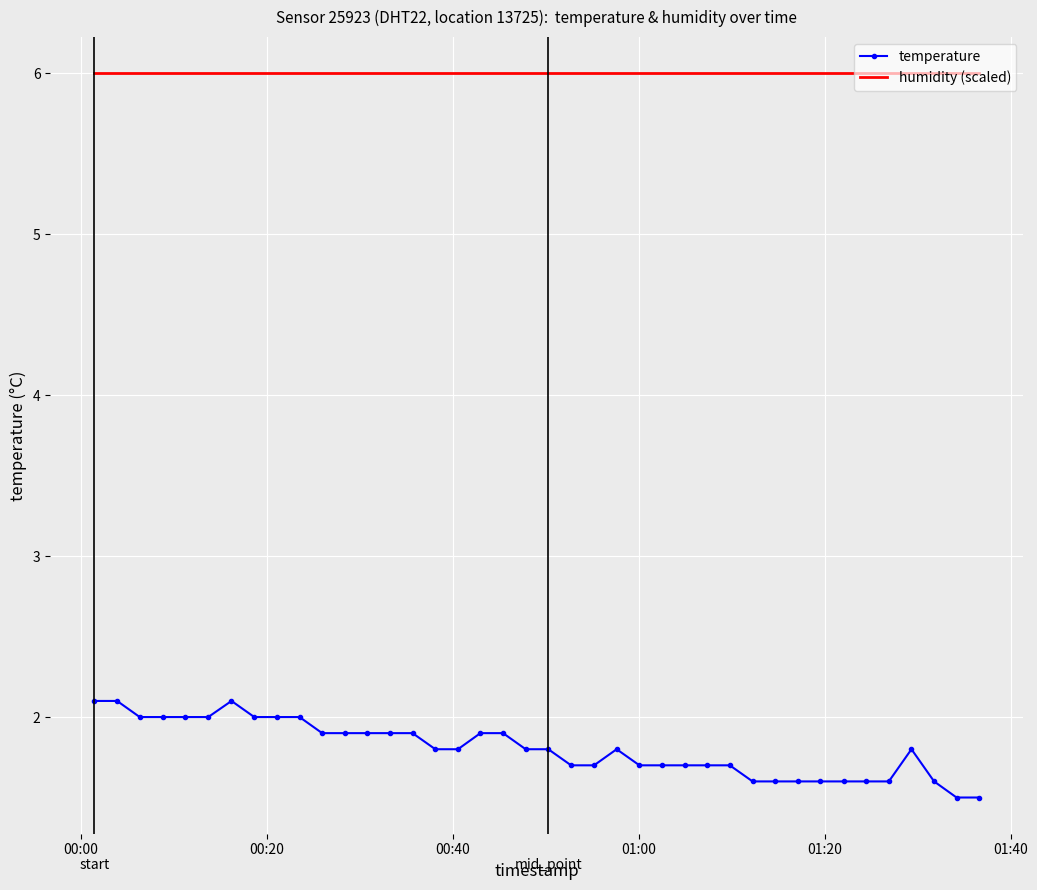

Which series has the widest spread of values?

temperature